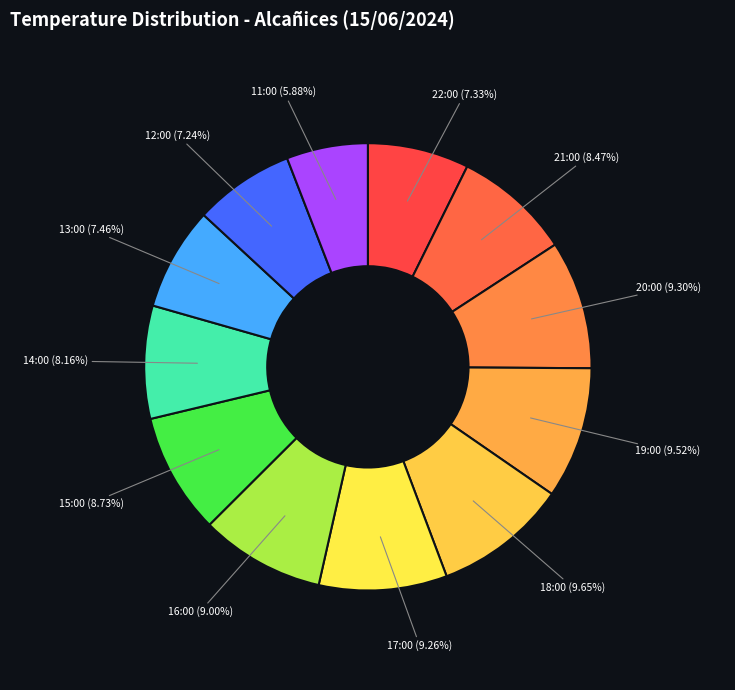

How many slices are in this pie chart?

12